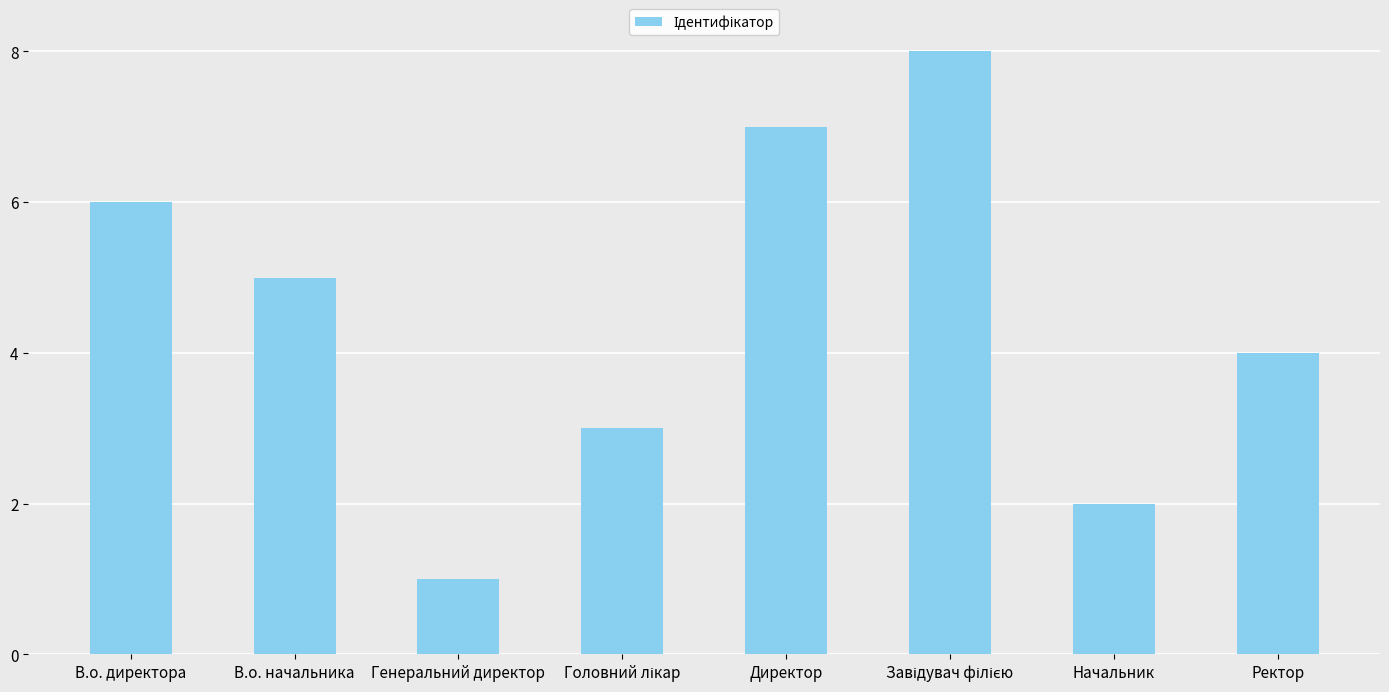

Approximately how many times larger is the value at Начальник compared to В.о. начальника?

0.4